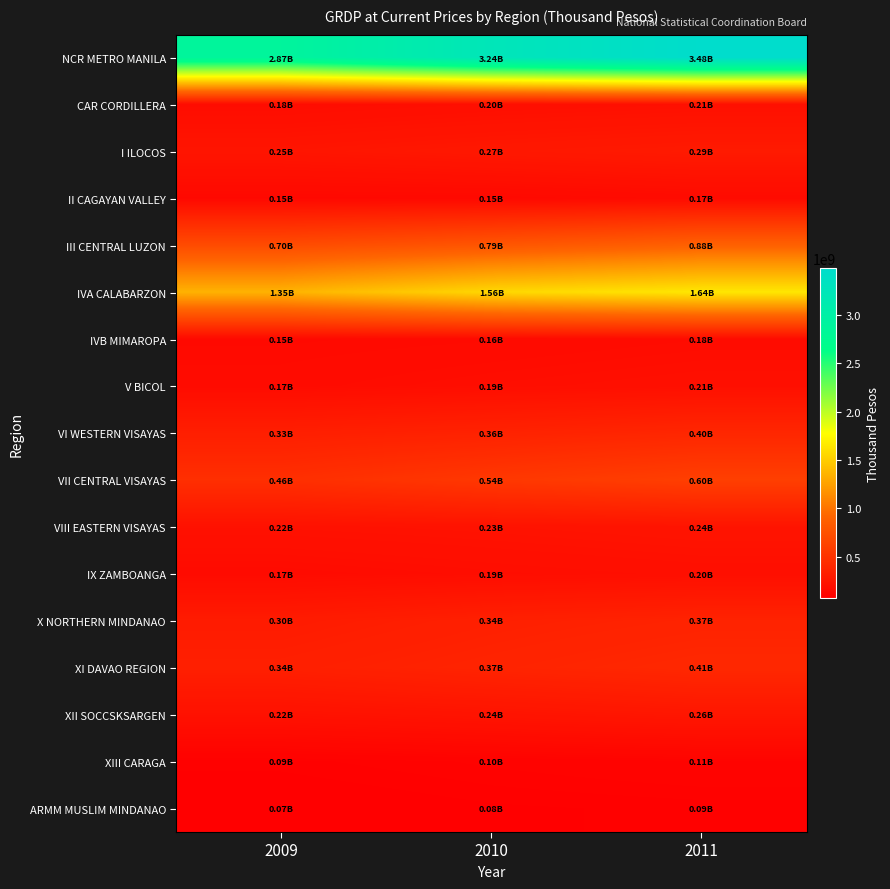

Which series has the largest range (max minus min)?

NCR METRO MANILA